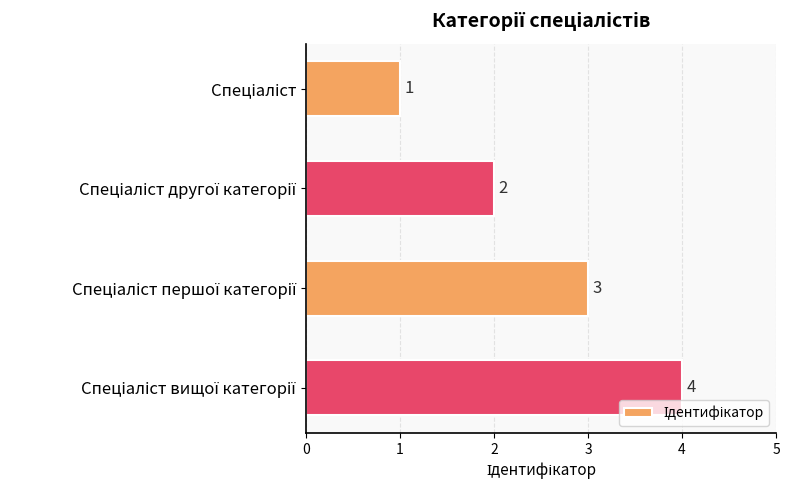

What is the value of the 4th bar from the top?

4